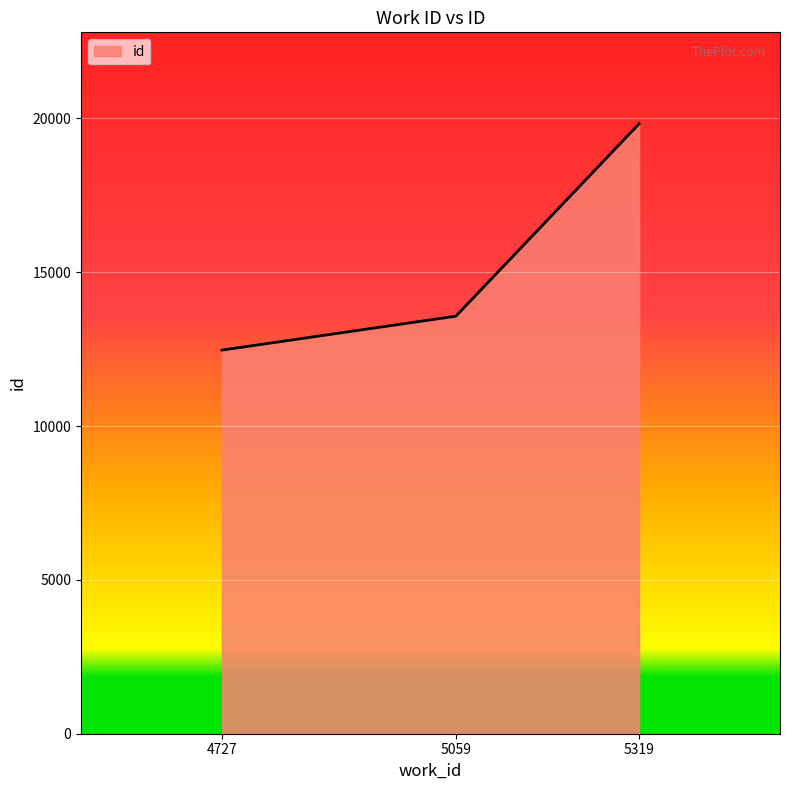

Read the value at 4727, to the nearest 50.

12450